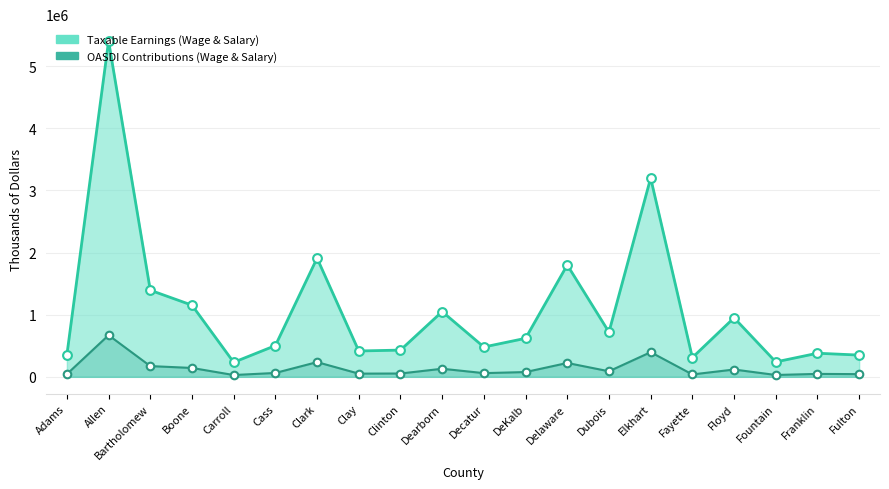

At which category is the sum across all series the highest?

Allen